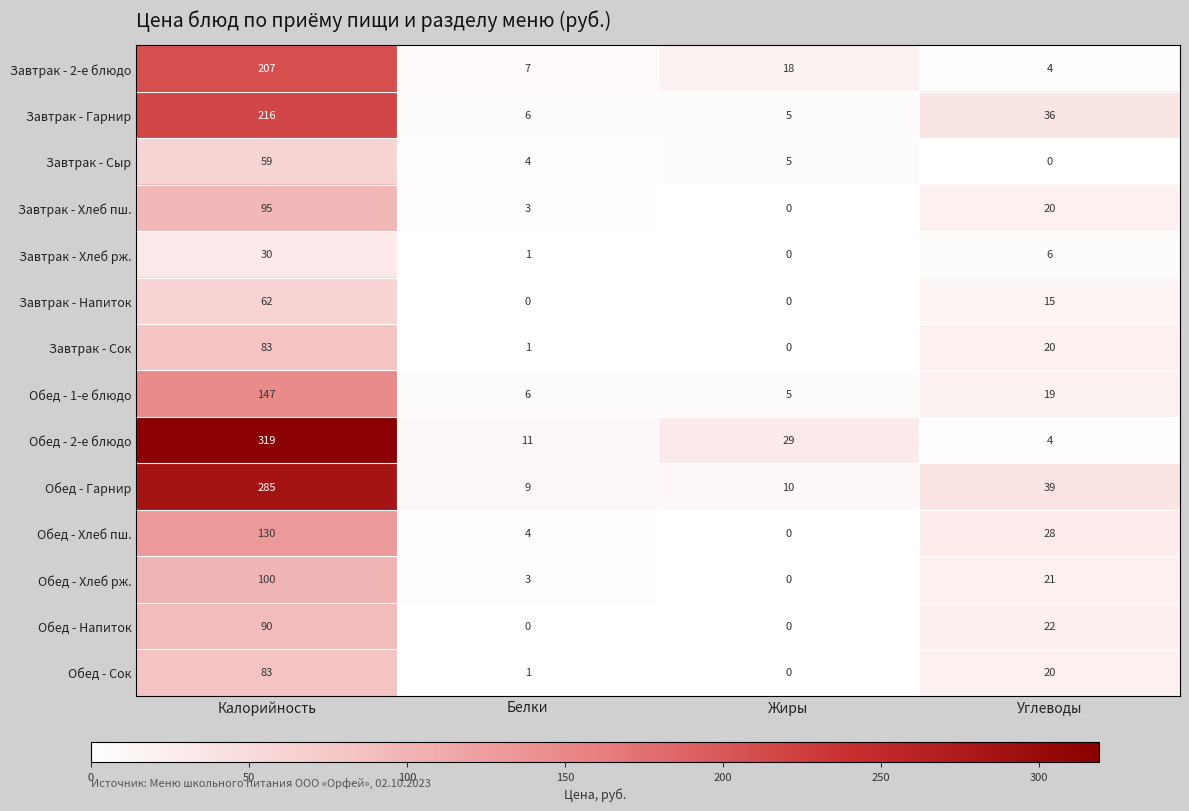

How many categories are shown in the chart?

4